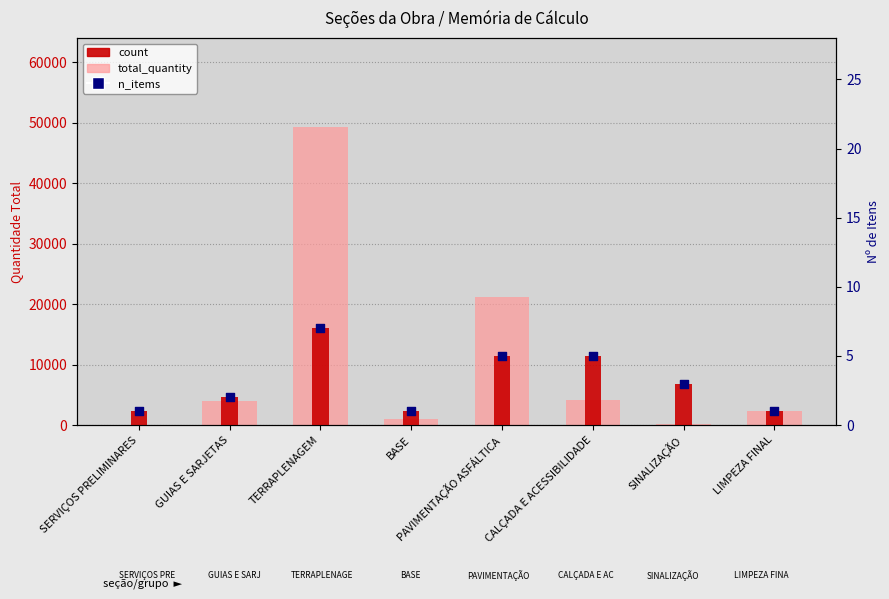

Is the value of n_items at CALÇADA E ACESSIBILIDADE greater than the value of total_quantity at LIMPEZA FINAL?

No